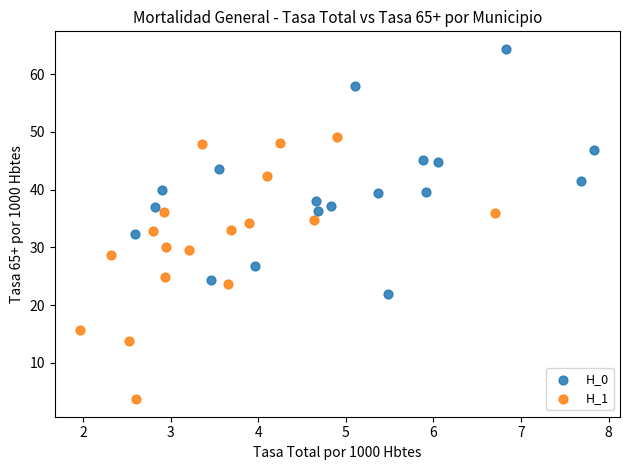

Which series has the widest spread of Y values?

H_1